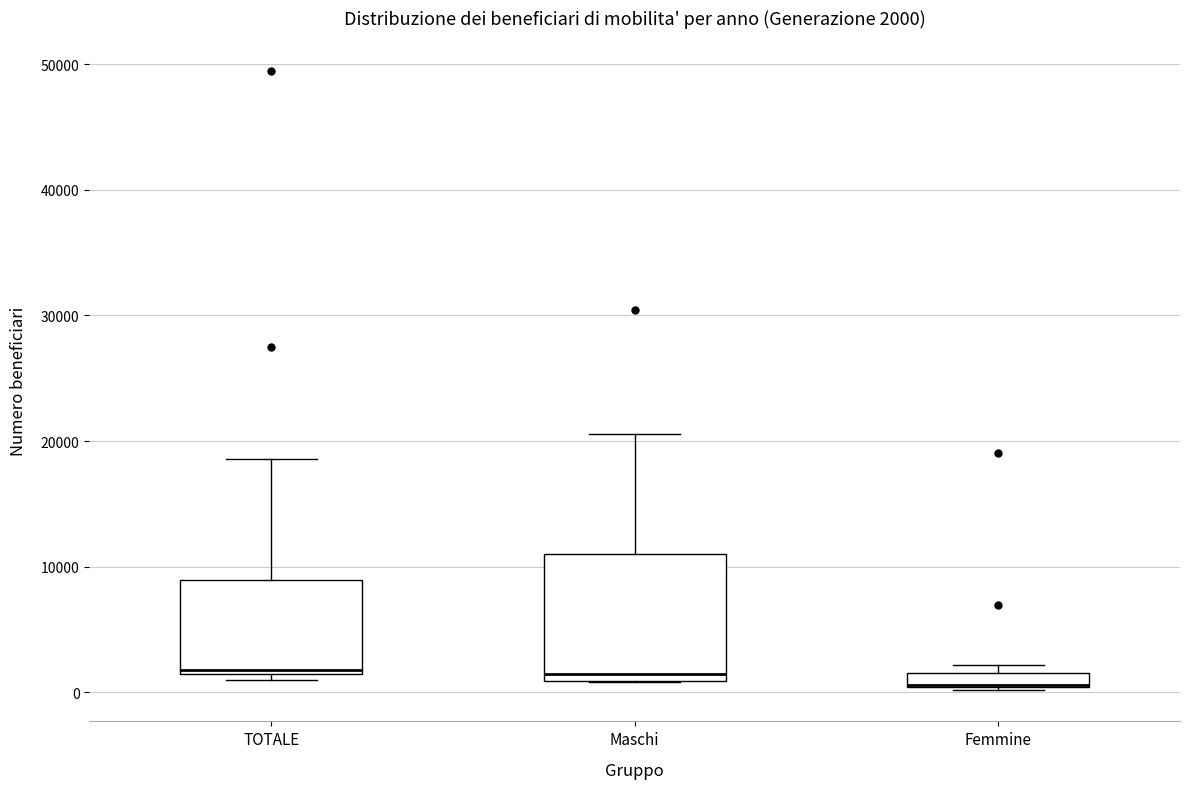

Comparing the boxes themselves (not the whiskers), which one is the tallest?

Maschi